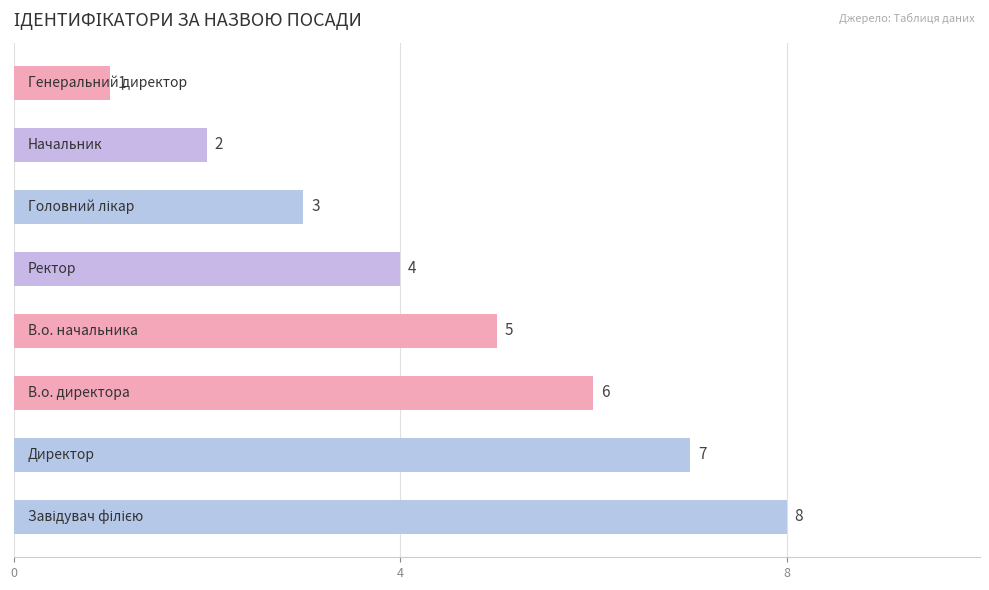

What is the difference between the maximum and minimum values?

7